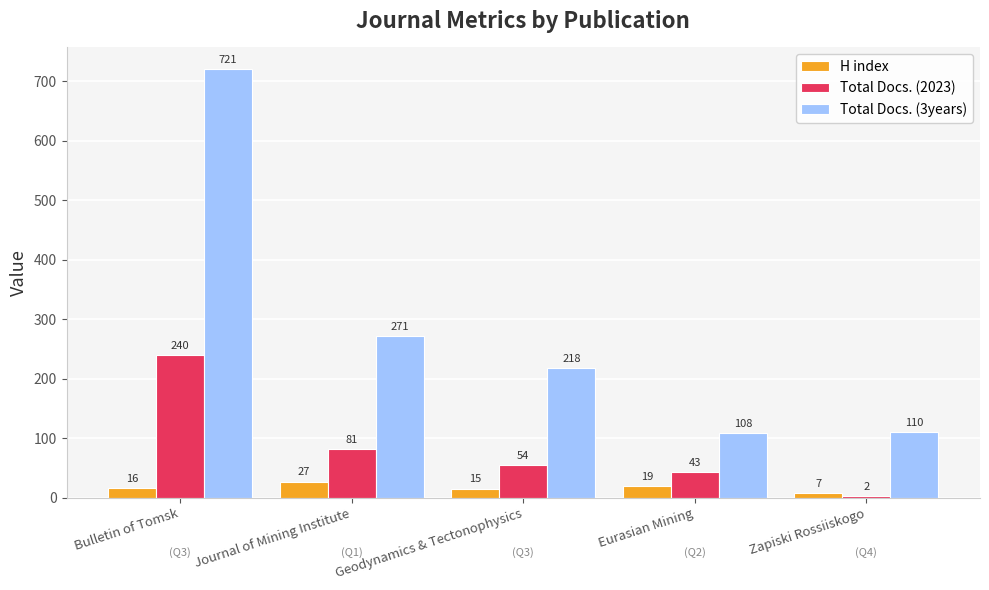

Reading left to right, transcribe all the data shown in this chart.

H index: Bulletin of Tomsk=16	Journal of Mining Institute=27	Geodynamics & Tectonophysics=15	Eurasian Mining=19	Zapiski Rossiiskogo=7
Total Docs. (2023): Bulletin of Tomsk=240	Journal of Mining Institute=81	Geodynamics & Tectonophysics=54	Eurasian Mining=43	Zapiski Rossiiskogo=2
Total Docs. (3years): Bulletin of Tomsk=721	Journal of Mining Institute=271	Geodynamics & Tectonophysics=218	Eurasian Mining=108	Zapiski Rossiiskogo=110